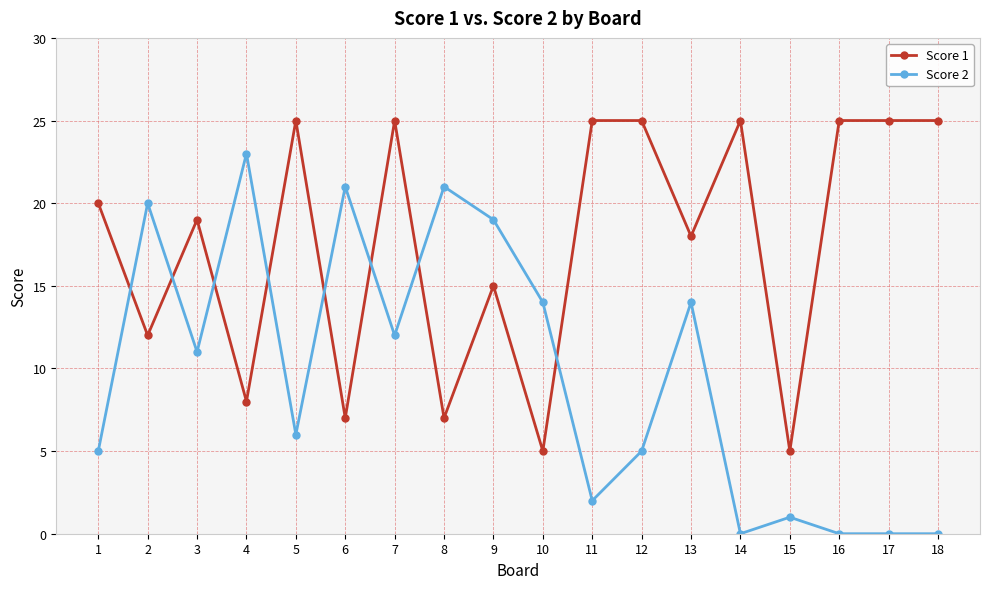

List the series in order of their peak value, lowest first.

Score 2, Score 1